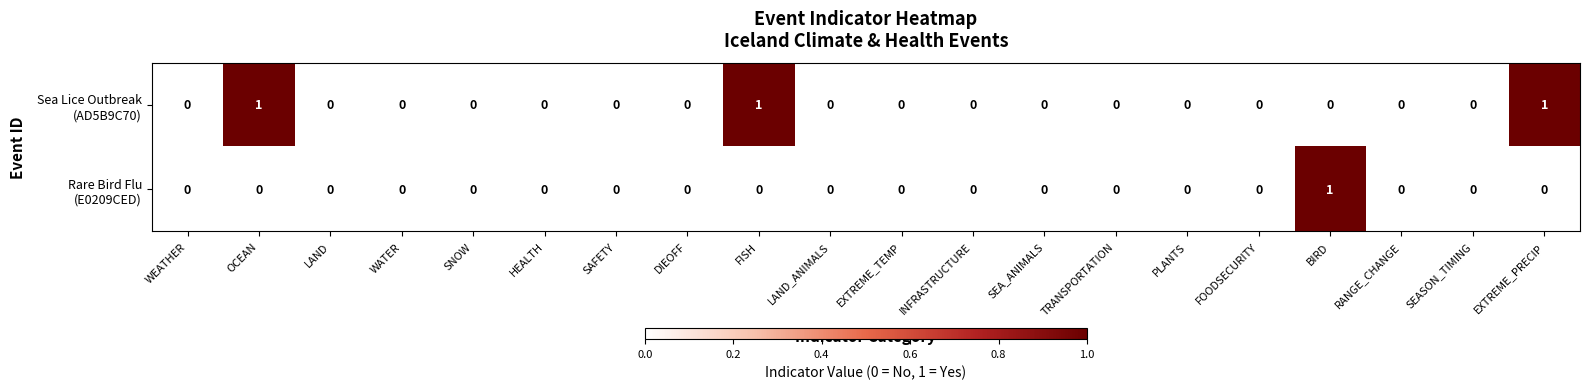

Count the number of categories in the chart.

20